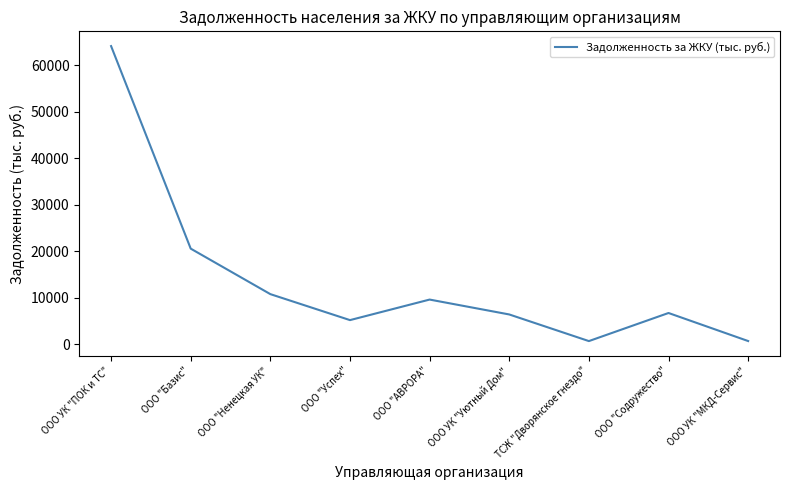

What value does the data have at ООО УК "Уютный Дом"?

6439.2